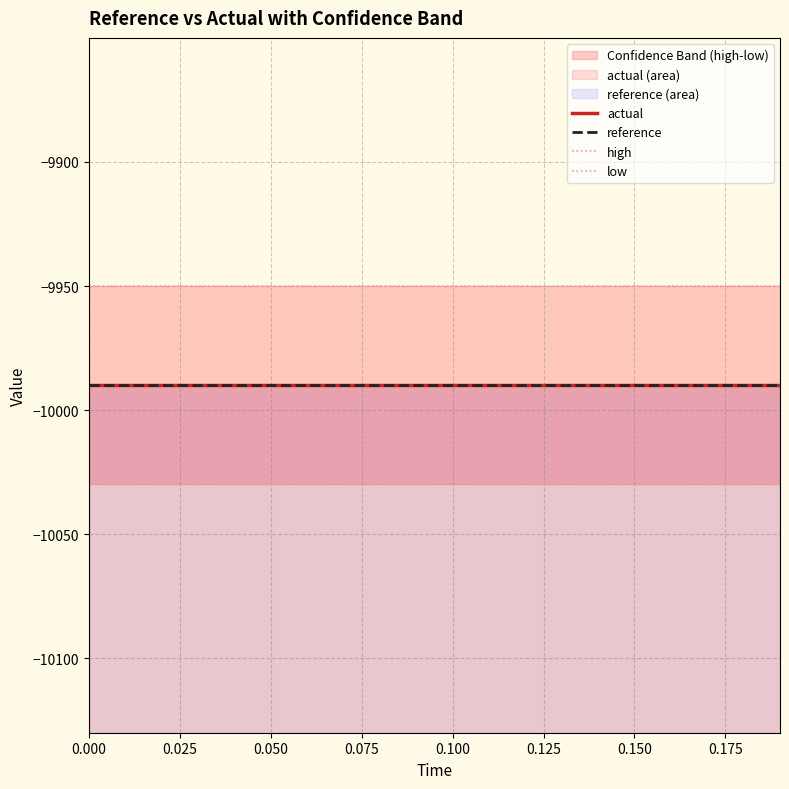

How many categories are shown in the chart?

20